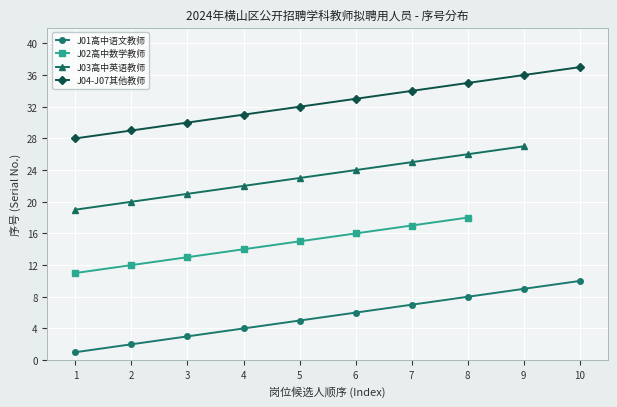

True or false: J01高中语文教师 has a value of 4 at 9.

False